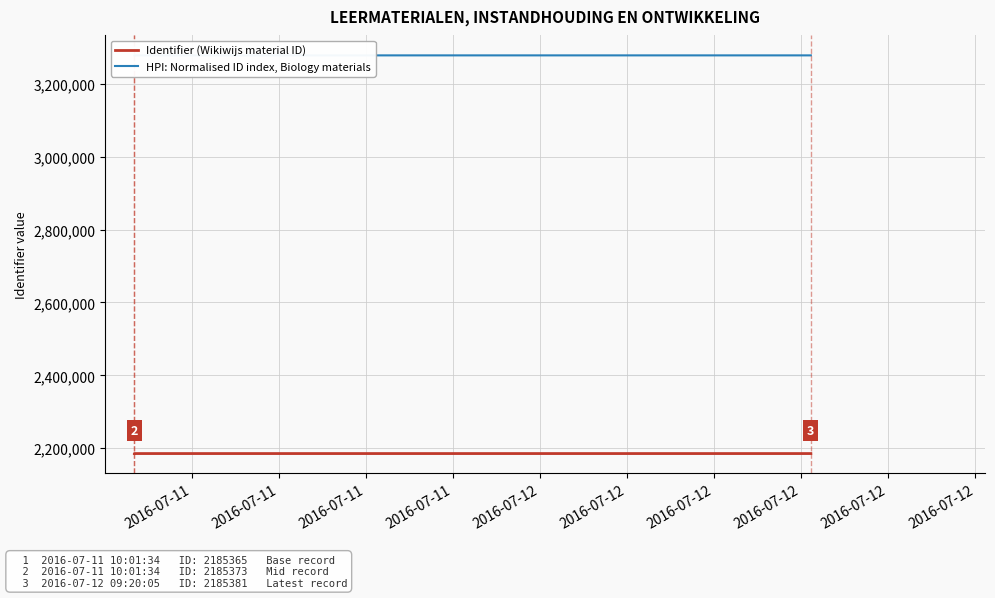

What is the sum of all HPI: Normalised ID index, Biology materials values?

36058565.5